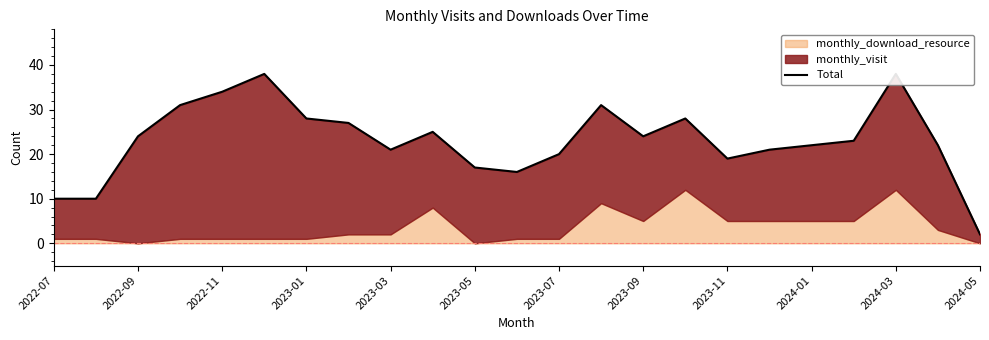

What is the value of the 12th point from the left?

16